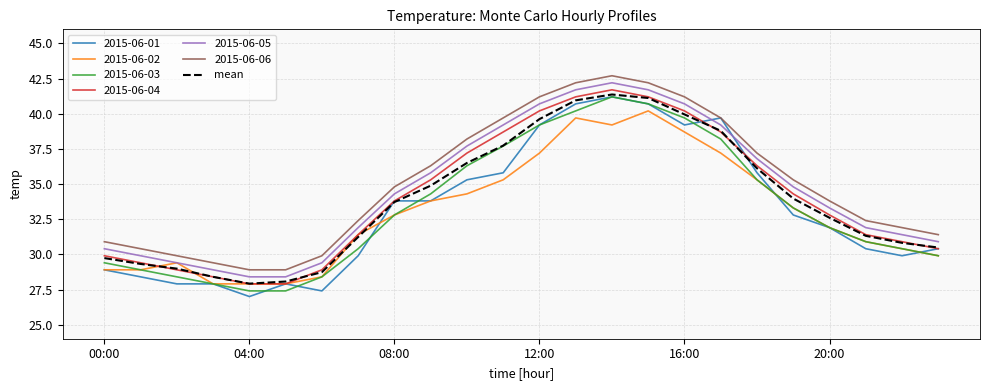

What is the minimum value shown in the chart?

27.0